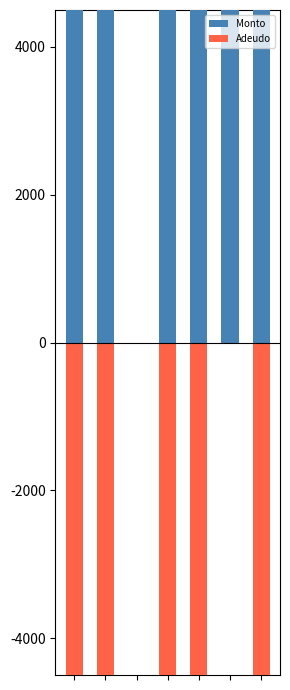

Between 0 and 6, which series saw the biggest shift?

Monto